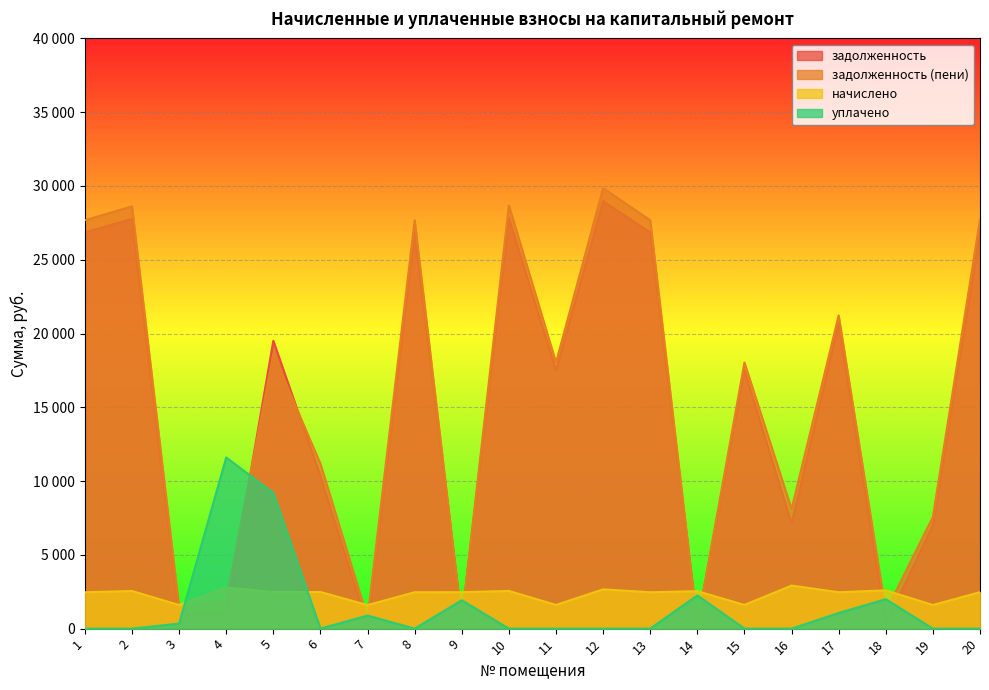

Is the value of начислено at 9 greater than the value of уплачено at 5?

No